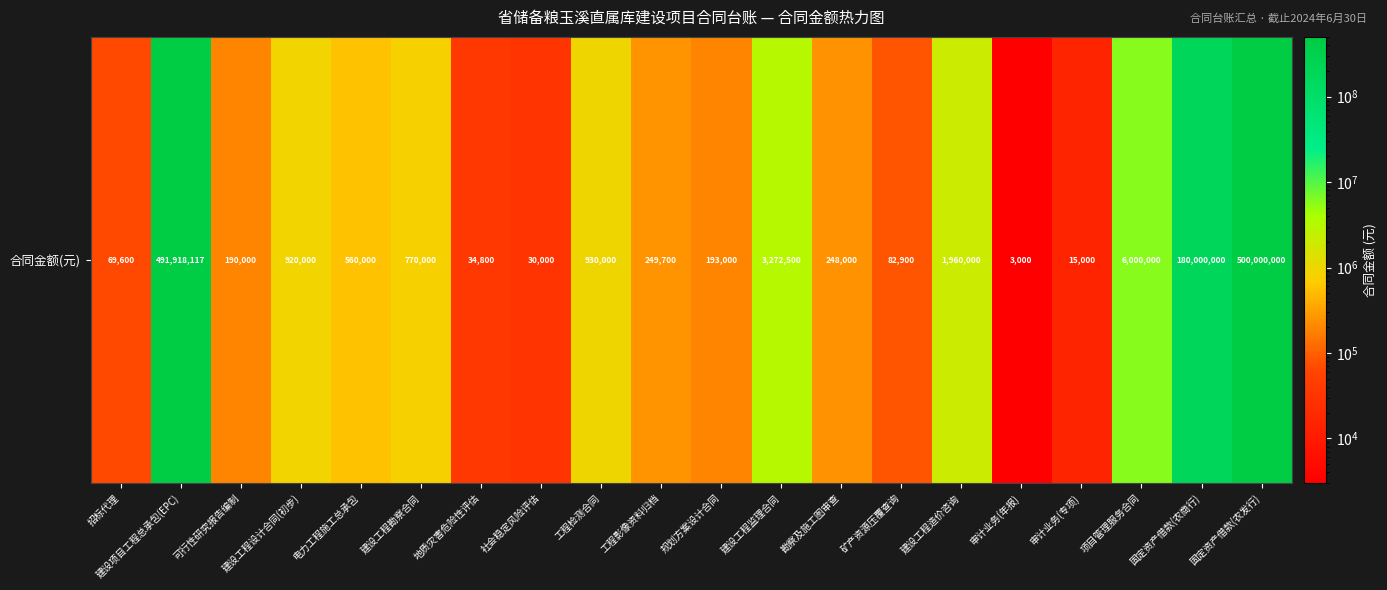

At which label does the data first exceed 560000?

建设项目工程总承包(EPC)